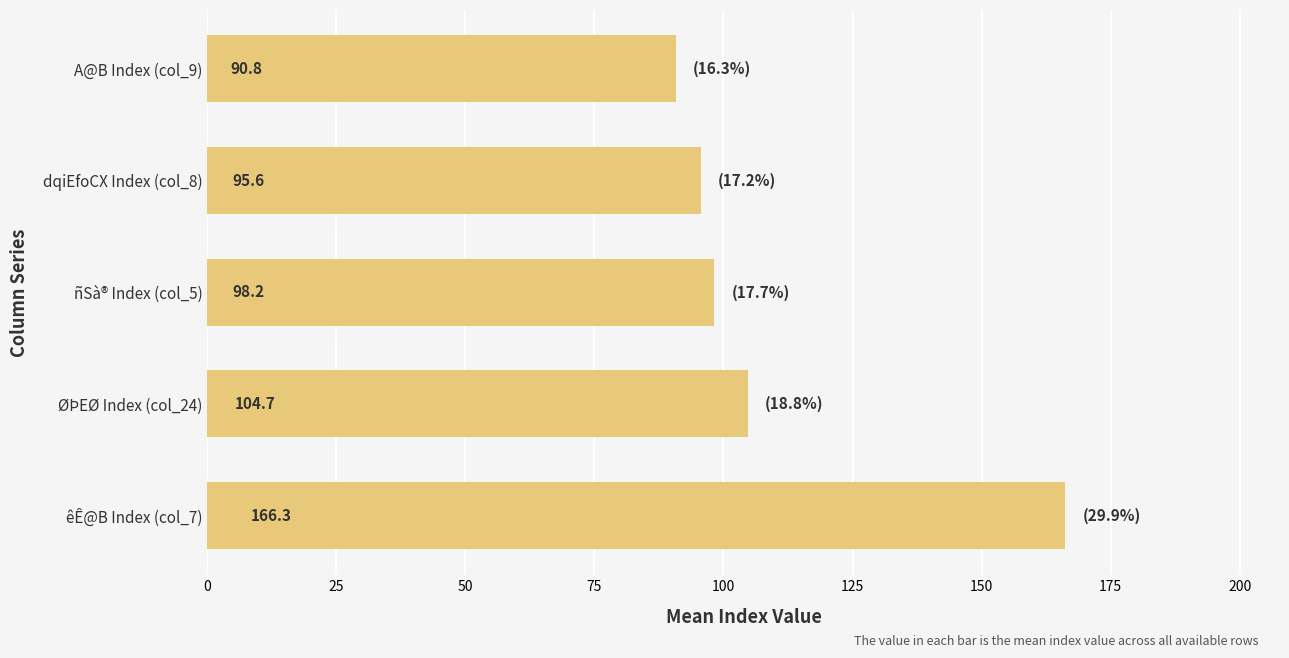

What is the ratio of the value at ØÞEØ Index (col_24) to the value at ñSà® Index (col_5)?

1.1